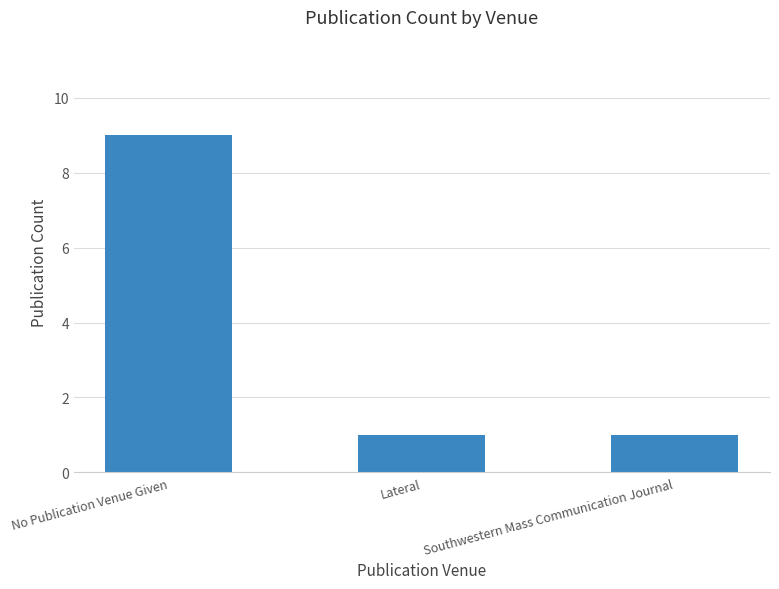

Which category has the highest value across all series?

No Publication Venue Given